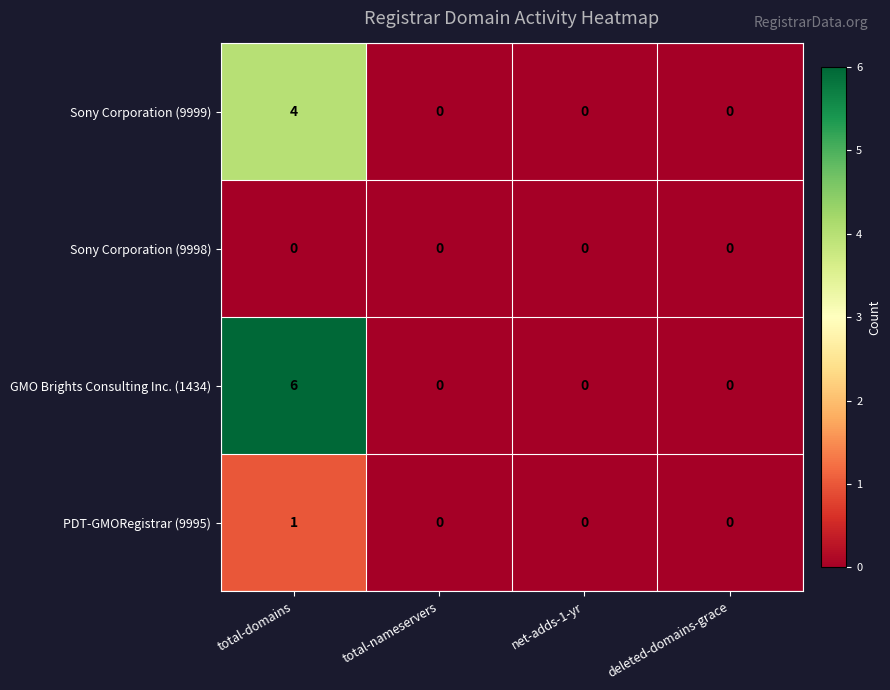

The Sony Corporation (9998) series shows 0 at total-domains. True or false?

True